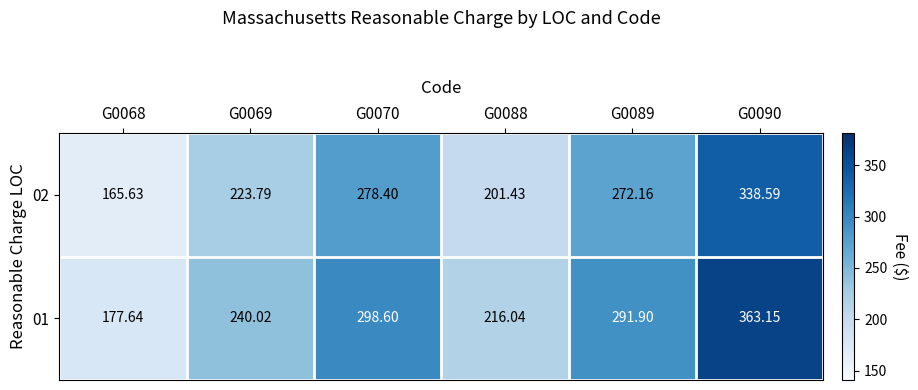

Which series has the largest range (max minus min)?

01